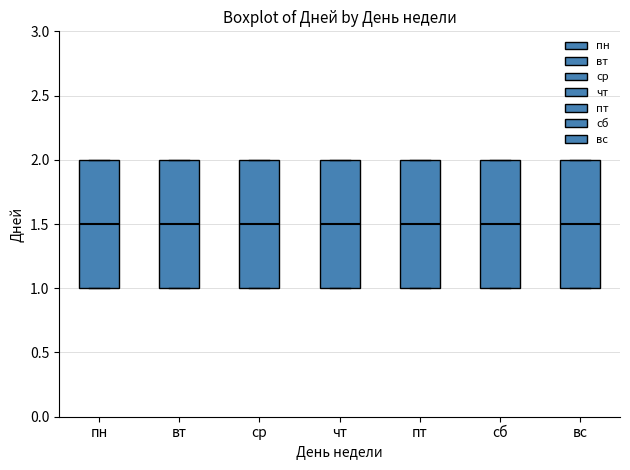

Reading left to right, transcribe this box plot: for each box, give where its median line is, the range the box spans, and where its two whiskers end, as read against the y-axis. The values are not printed on the chart, so give them approximately, as read against the axis.

пн: median 1.5, box 1.0 to 2.0, whiskers 1.0 to 2.0
вт: median 1.5, box 1.0 to 2.0, whiskers 1.0 to 2.0
ср: median 1.5, box 1.0 to 2.0, whiskers 1.0 to 2.0
чт: median 1.5, box 1.0 to 2.0, whiskers 1.0 to 2.0
пт: median 1.5, box 1.0 to 2.0, whiskers 1.0 to 2.0
сб: median 1.5, box 1.0 to 2.0, whiskers 1.0 to 2.0
вс: median 1.5, box 1.0 to 2.0, whiskers 1.0 to 2.0